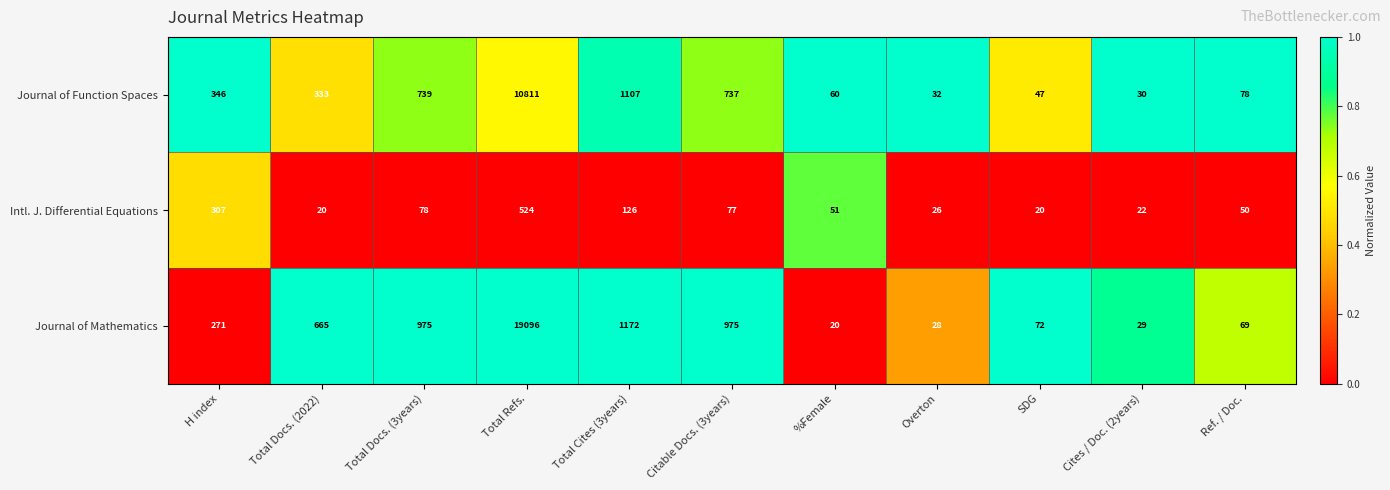

What is the difference between the maximum and minimum values in the Journal of Function Spaces series?

10781